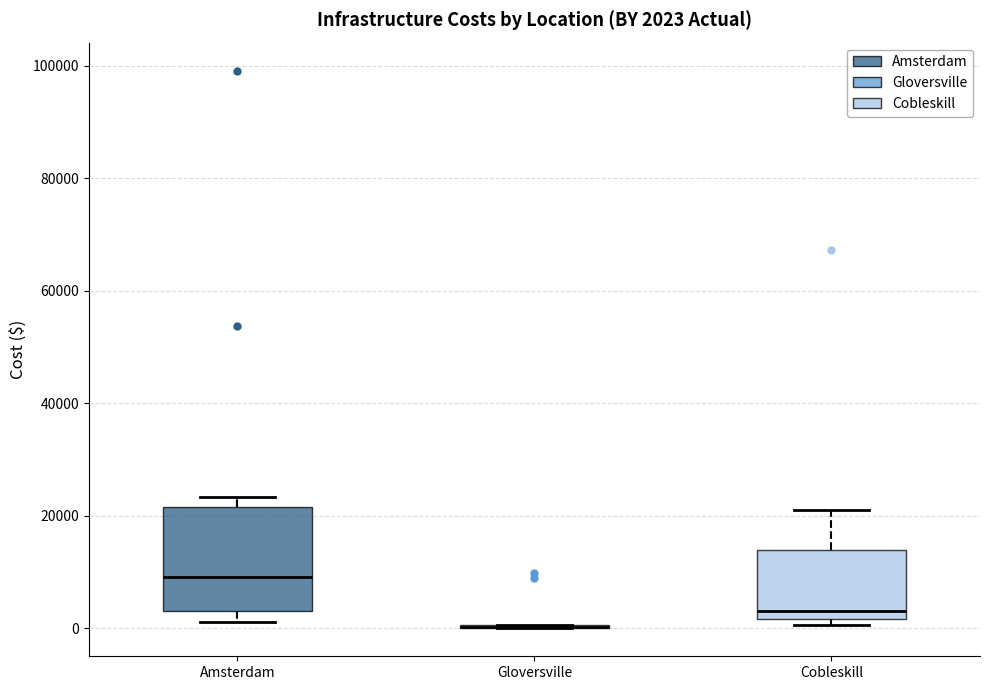

Comparing the boxes themselves (not the whiskers), which one is the tallest?

Amsterdam